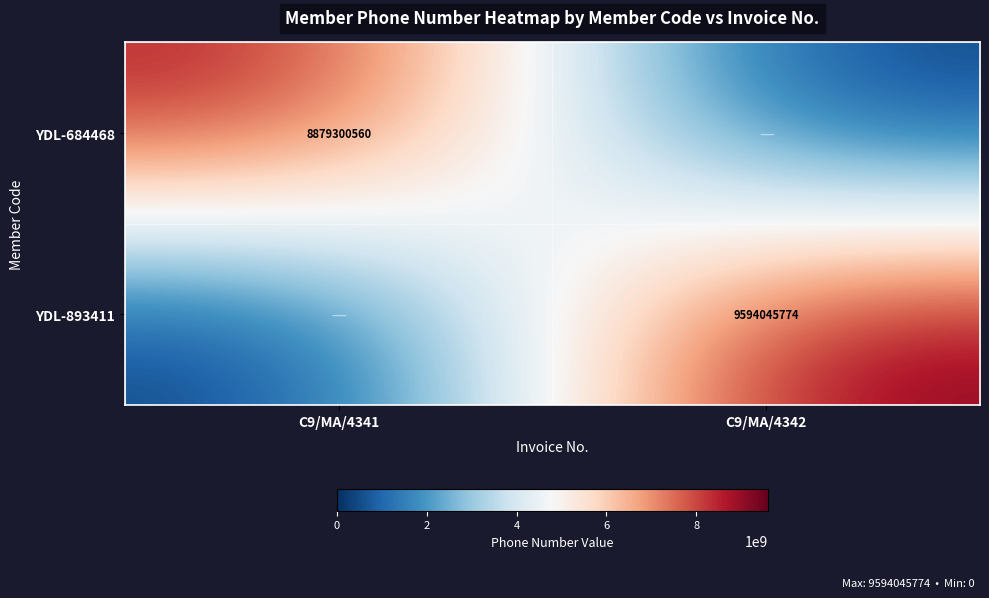

The value of YDL-684468 at C9/MA/4341 is 8879300560. True or false?

True